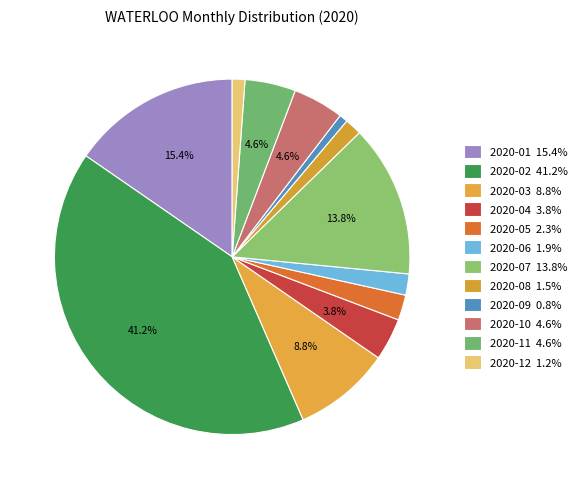

Count the number of slices in the pie.

12